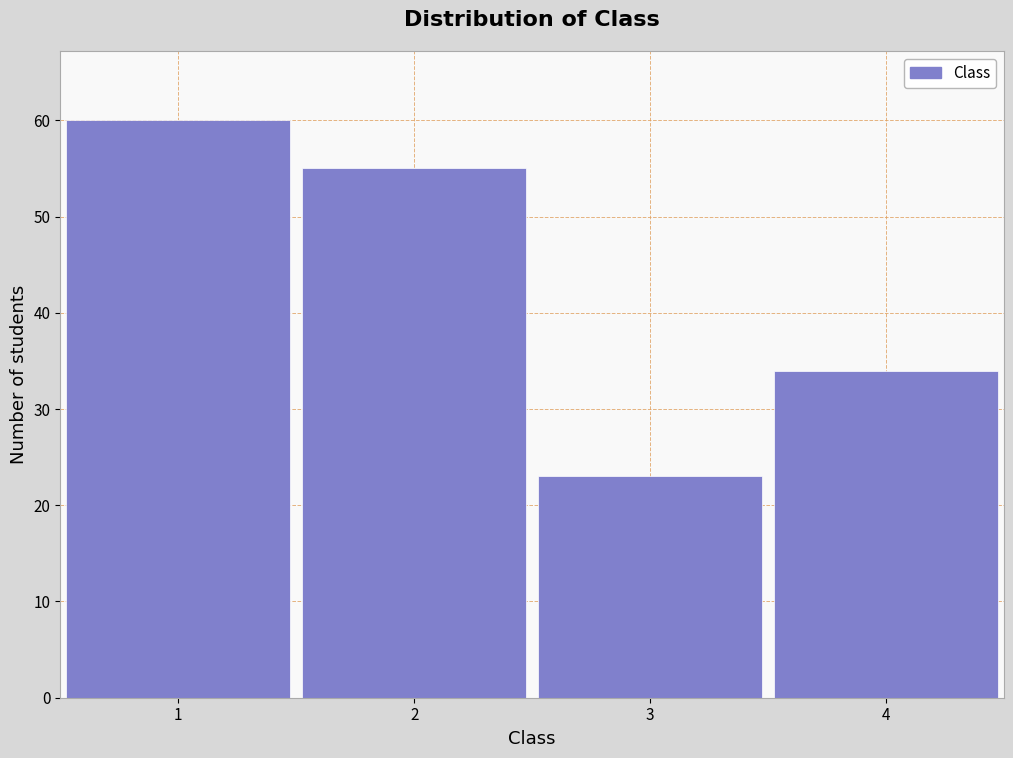

Reading left to right, list every bar in this chart as the range it spans on the x-axis followed by its height. The values are not printed on the chart, so give them approximately, as read against the axis.

0.5 to 1.5: 60
1.5 to 2.5: 55
2.5 to 3.5: 23
3.5 to 4.5: 34